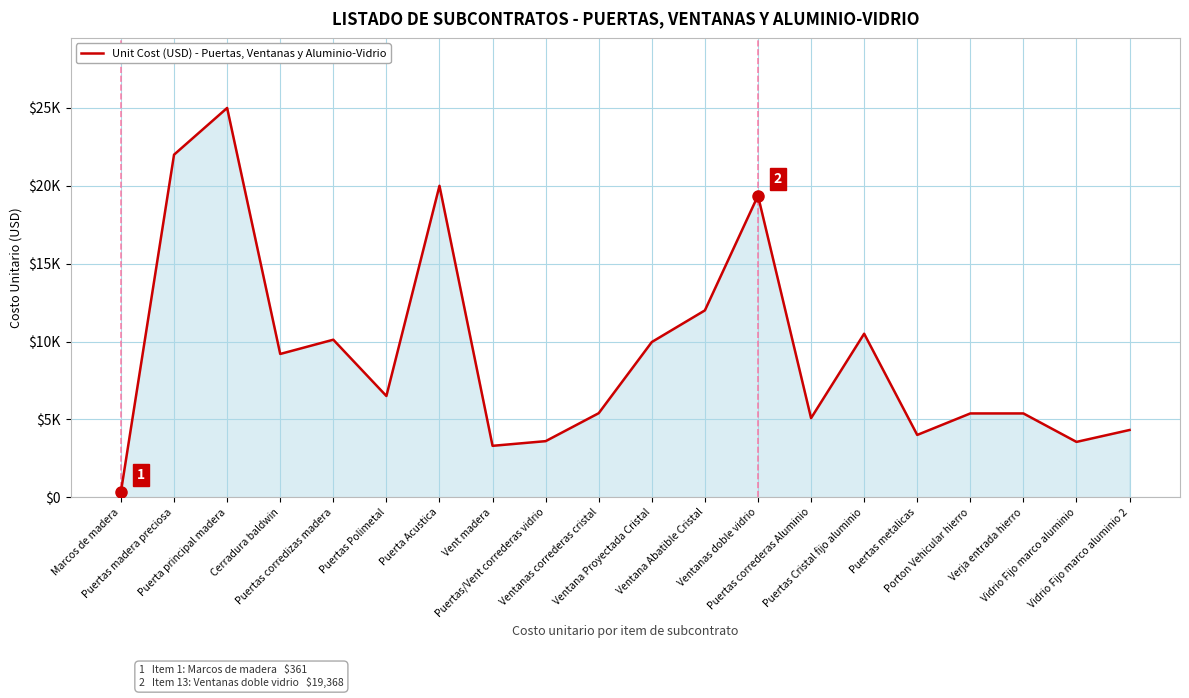

Which label corresponds to the largest value in the chart?

Puerta principal madera